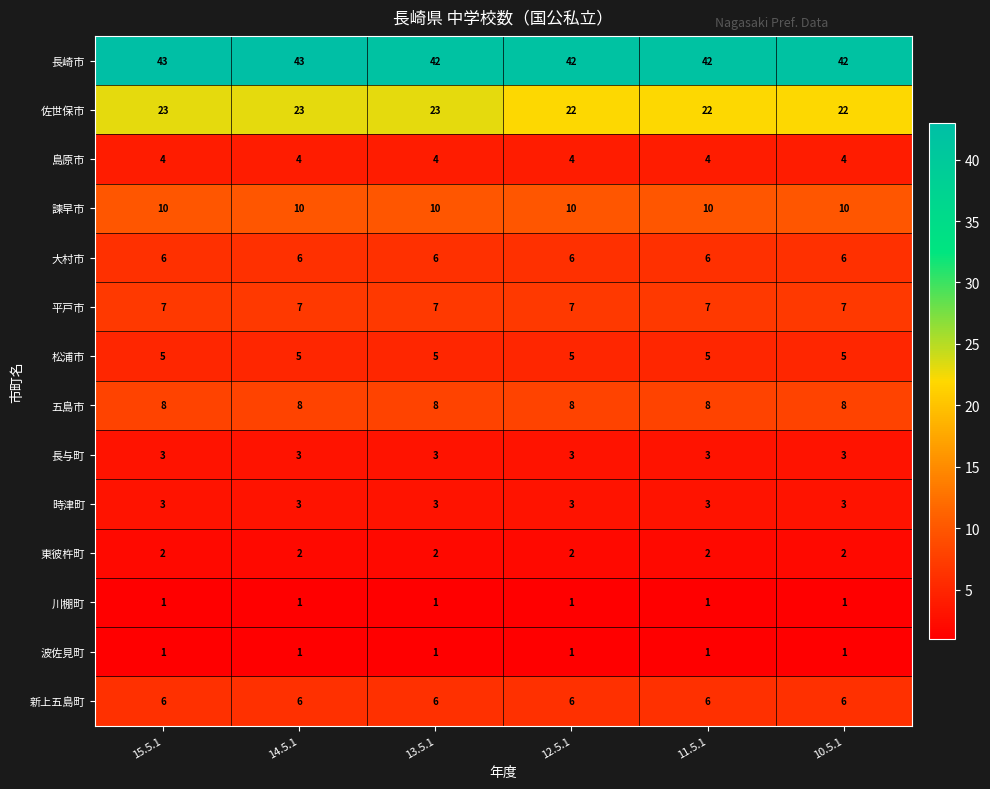

What is the sum of all 五島市 values?

48